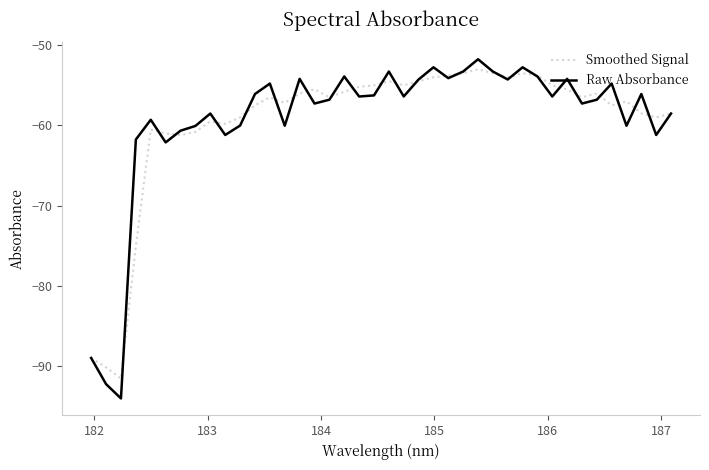

How many lines are shown in the chart?

2